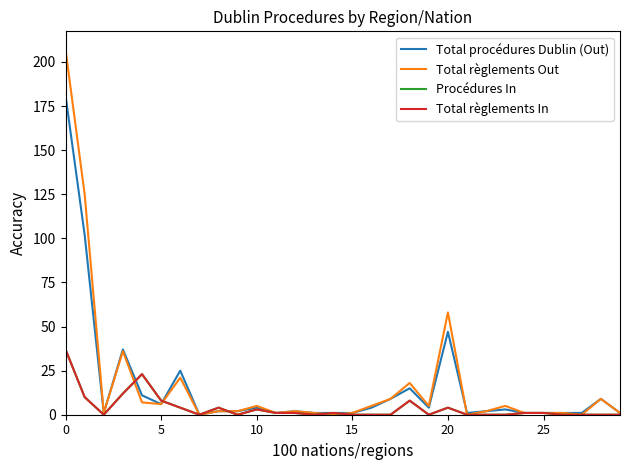

What is the label of the 4th point from the right?

26